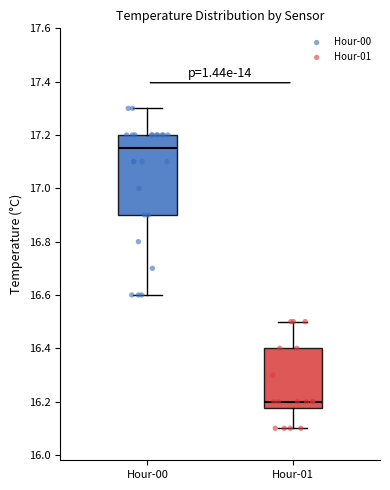

Reading left to right, transcribe this box plot: for each box, give where its median line is, the range the box spans, and where its two whiskers end, as read against the y-axis. The values are not printed on the chart, so give them approximately, as read against the axis.

Hour-00: median 17.16, box 16.90 to 17.20, whiskers 16.60 to 17.30
Hour-01: median 16.20, box 16.18 to 16.40, whiskers 16.10 to 16.50